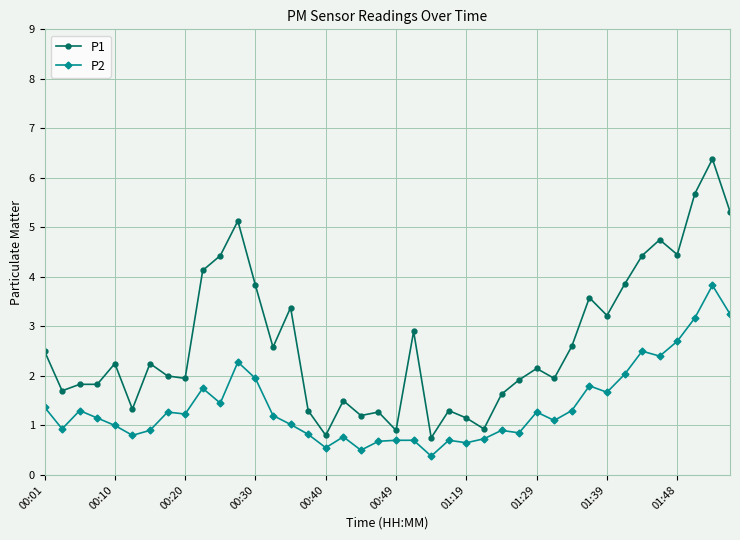

True or false: P2 has more than 2 interior local peaks.

True